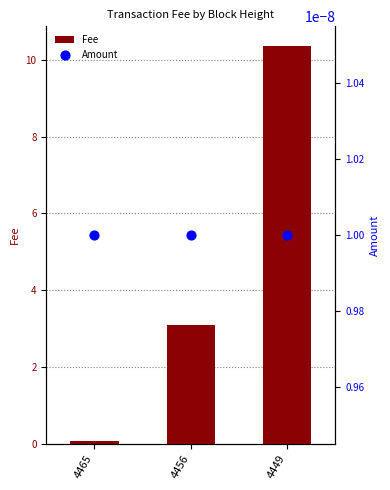

At how many categories does at least one series exceed 6?

1